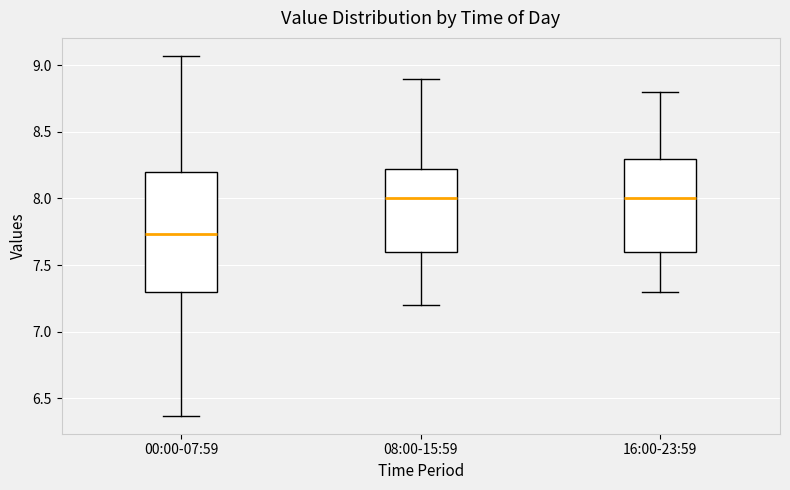

Reading left to right, read every box against the y-axis: the position of its median line, the range the box covers, and the ends of its whiskers. The values are not printed on the chart, so give them approximately, as read against the axis.

00:00-07:59: median 7.75, box 7.30 to 8.20, whiskers 6.35 to 9.05
08:00-15:59: median 8.00, box 7.60 to 8.25, whiskers 7.20 to 8.90
16:00-23:59: median 8.00, box 7.60 to 8.30, whiskers 7.30 to 8.80